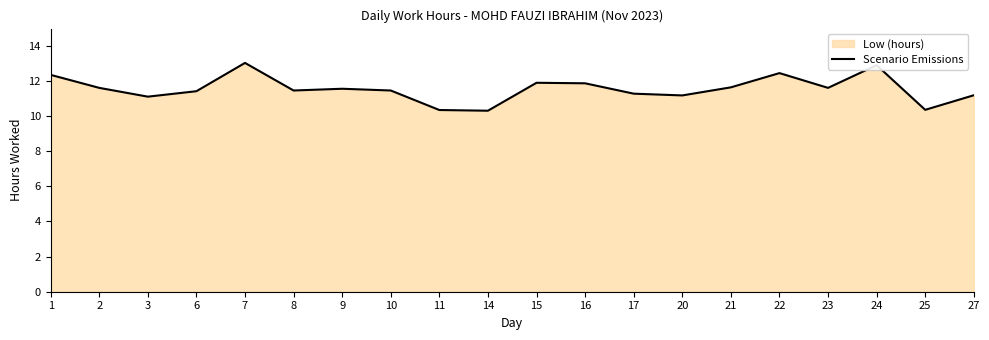

List the labels in order of value, smallest first.

14, 11, 25, 3, 20, 27, 17, 6, 8, 10, 9, 2, 23, 21, 16, 15, 1, 22, 24, 7